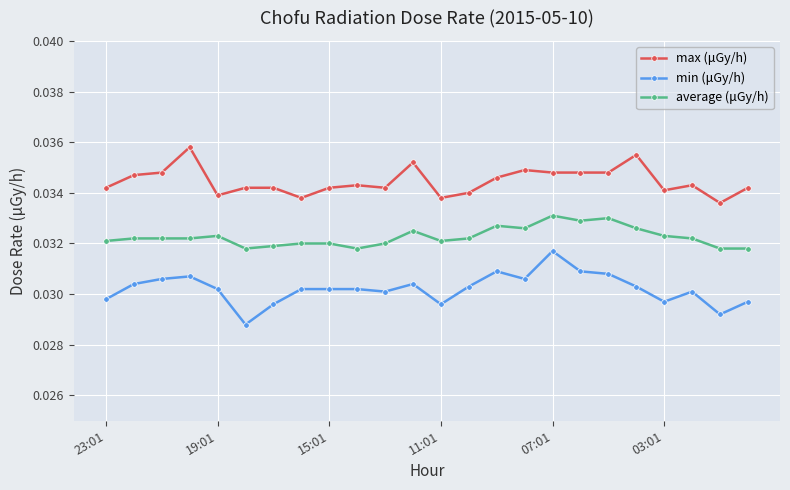

True or false: min (μGy/h) has more than 1 interior local peaks.

True